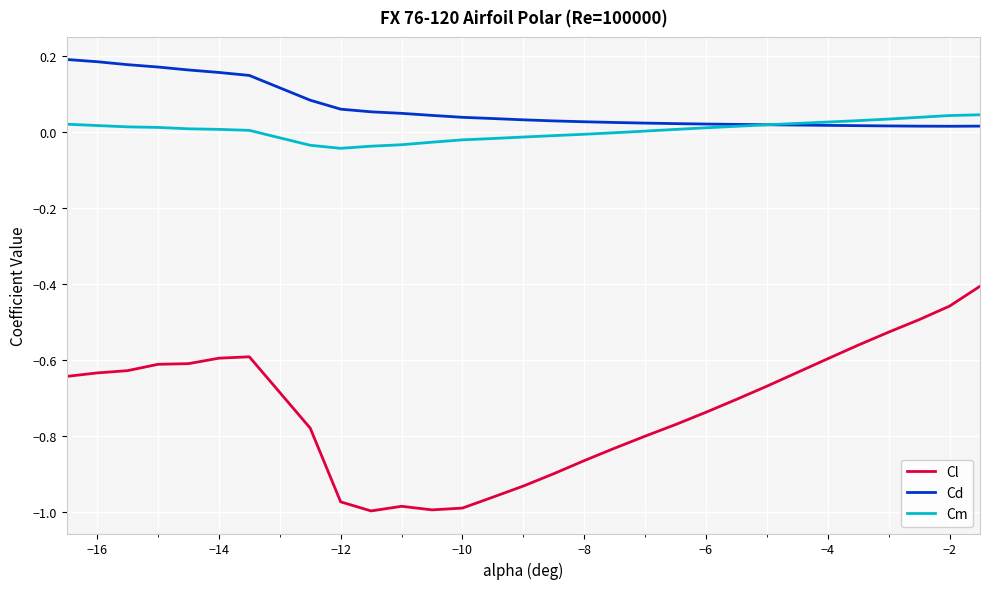

True or false: Cl and Cd cross at least once.

False